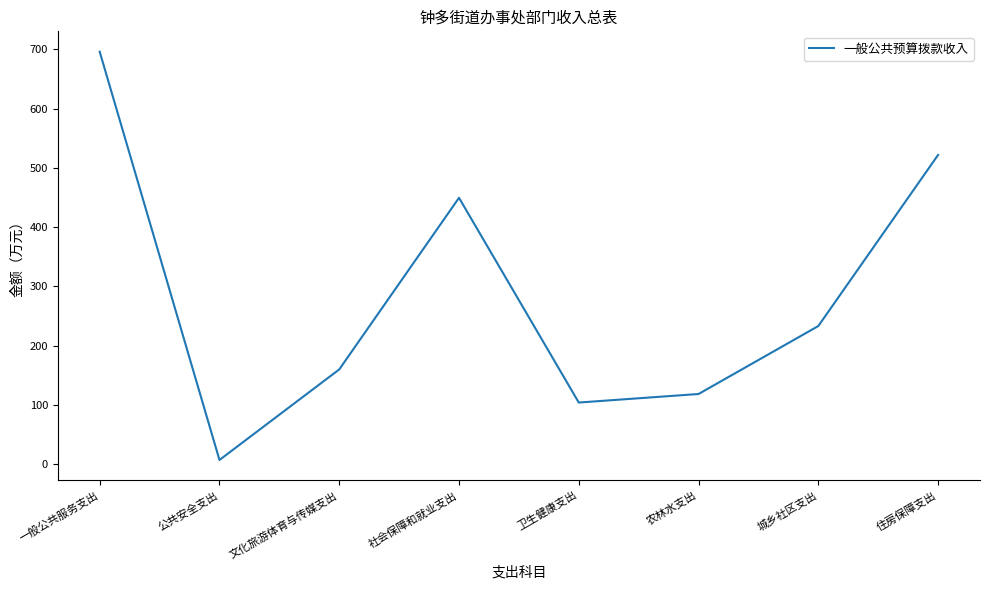

Reading right to left, list all the values displayed in this chart.

521.7	233.0	118.3	103.9	449.4	159.8	7.0	695.9